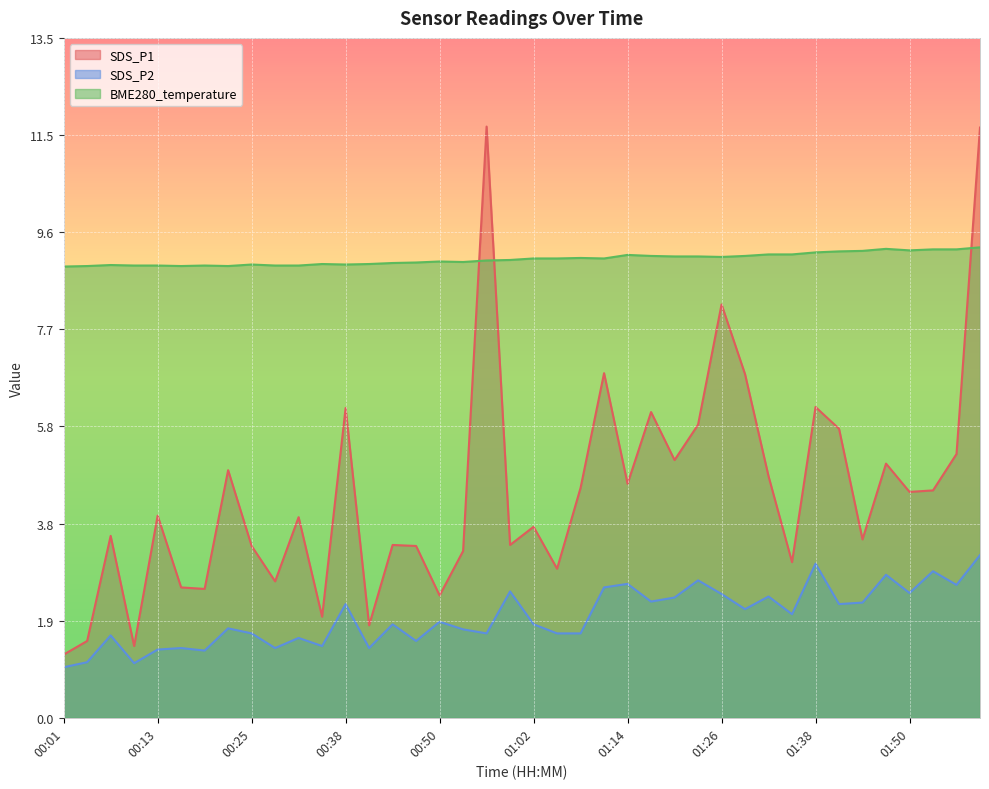

At which category does SDS_P1 reach its first local peak?

00:07